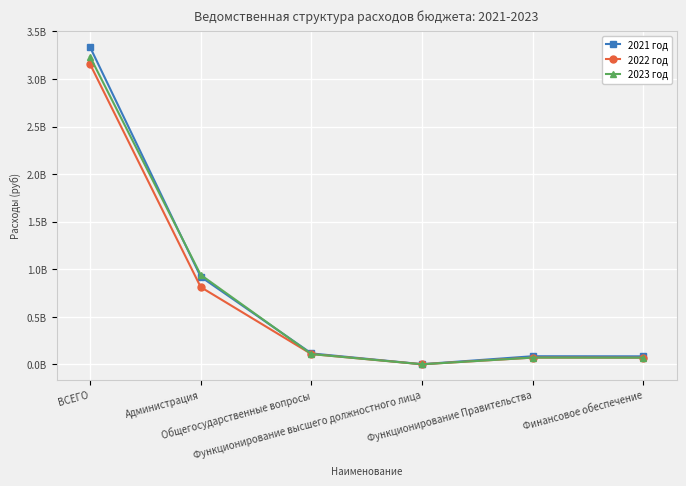

List the series in order of their overall mean, highest first.

2021 год, 2023 год, 2022 год